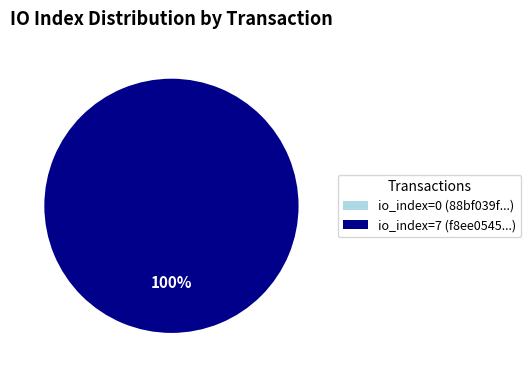

To the nearest percent, what is the average slice percentage?

50%